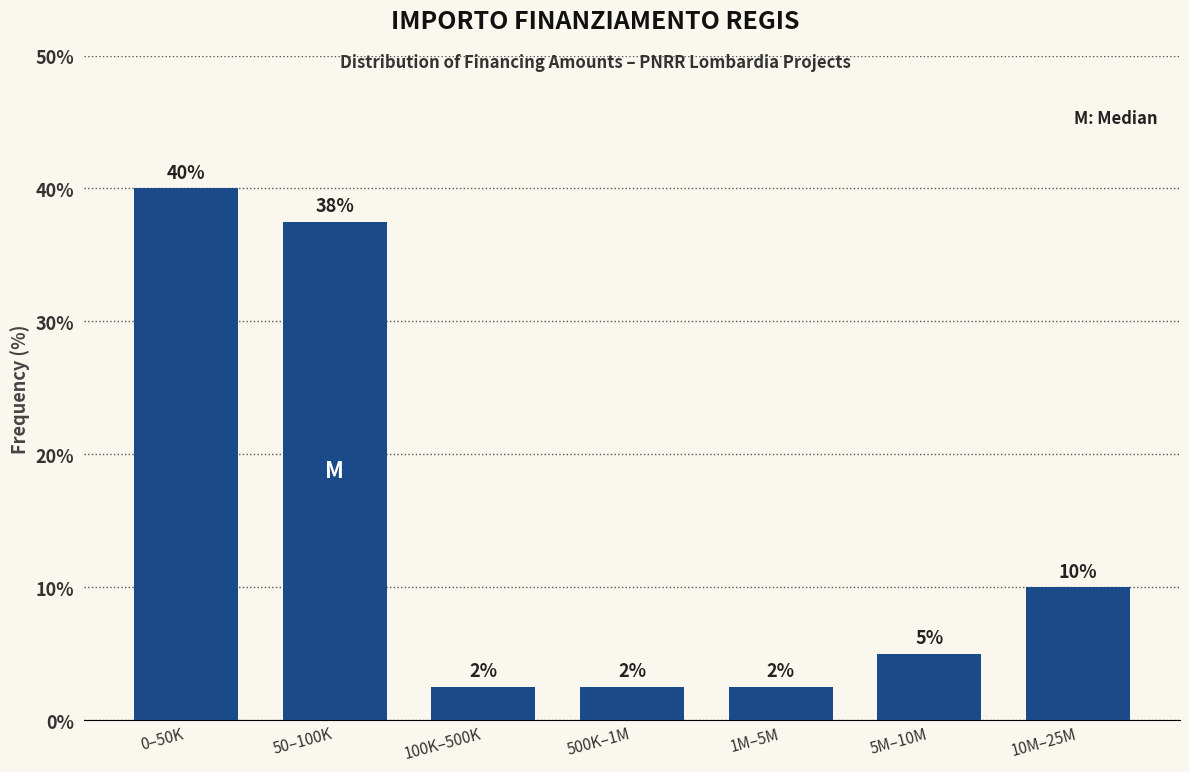

Are the bars horizontal?

No